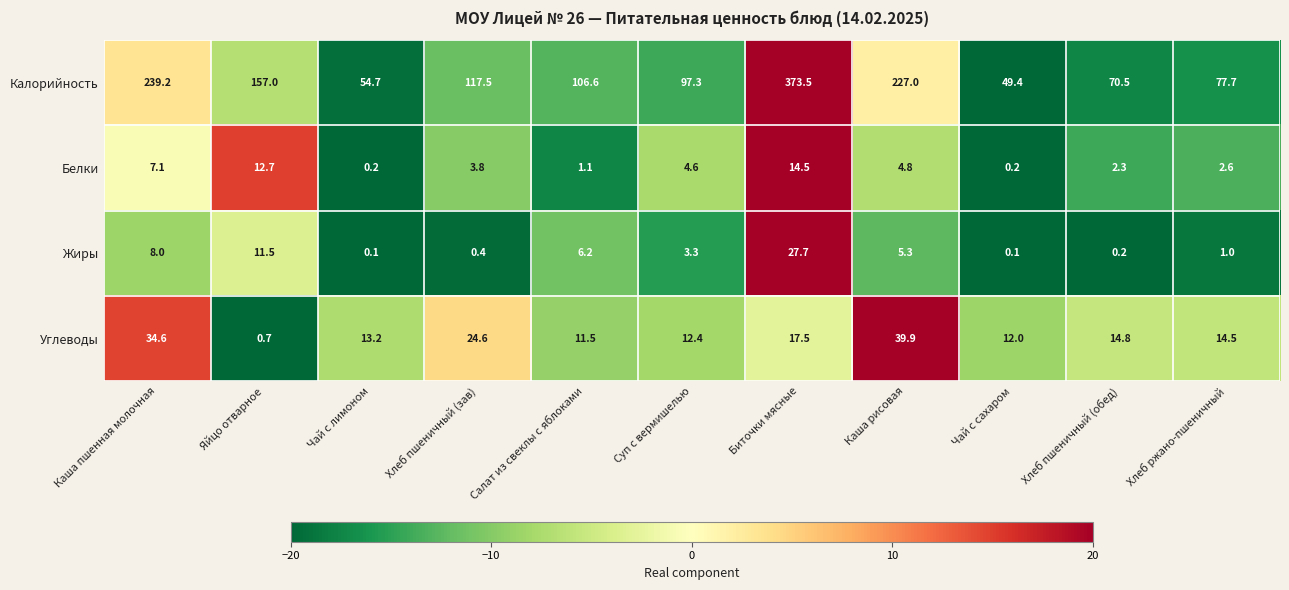

List the series in order of their peak value, highest first.

Калорийность, Углеводы, Жиры, Белки